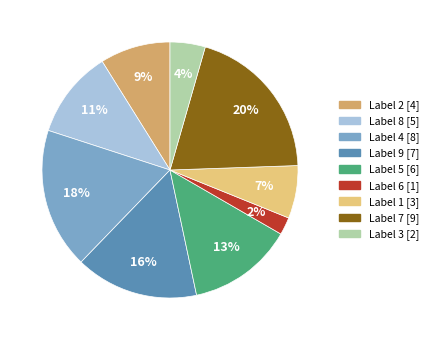

Does any single category account for the majority?

No